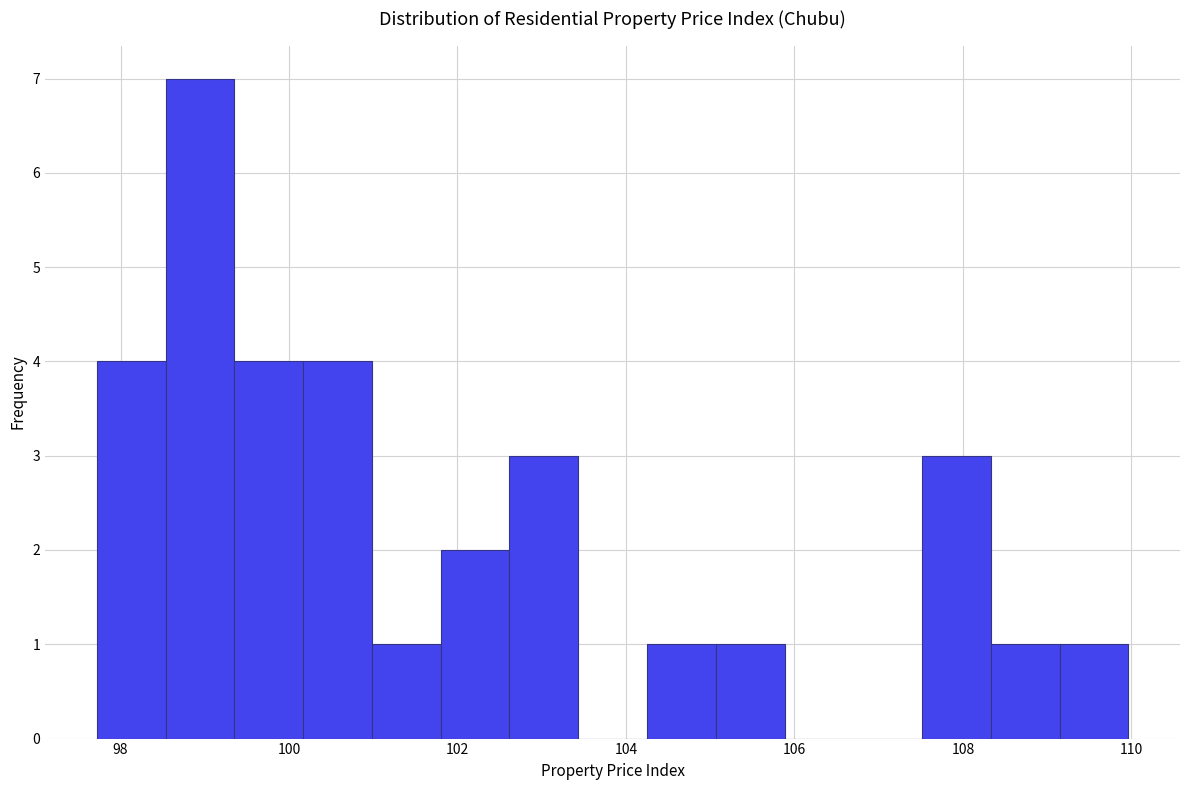

Reading left to right, transcribe this chart: for each bar, give the range it covers on the x-axis and its height. Neither the bar edges nor the heights are printed on the chart, so give them approximately, as read against the axes.

97.8 to 98.6: 4
98.6 to 99.4: 7
99.4 to 100.2: 4
100.2 to 101.0: 4
101.0 to 101.8: 1
101.8 to 102.6: 2
102.6 to 103.4: 3
103.4 to 104.2: 0
104.2 to 105.0: 1
105.0 to 105.8: 1
105.8 to 106.6: 0
106.6 to 107.6: 0
107.6 to 108.4: 3
108.4 to 109.2: 1
109.2 to 110.0: 1